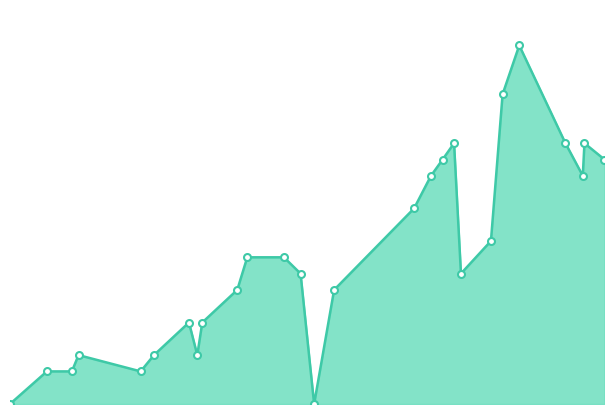

True or false: the data shows 20 at 2011.

True